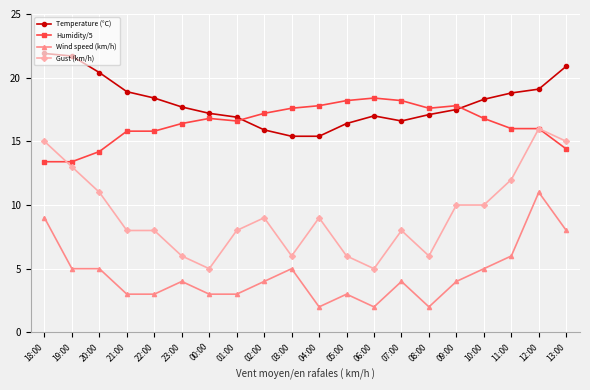

True or false: Temperature (°C) and Humidity/5 cross at least once.

True